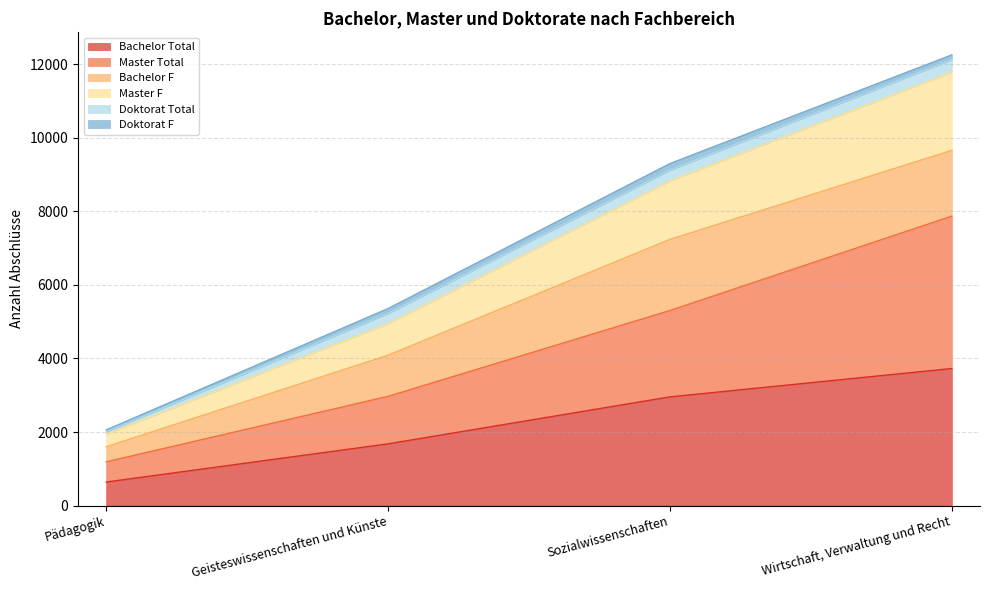

At how many categories does at least one series exceed 10484?

1